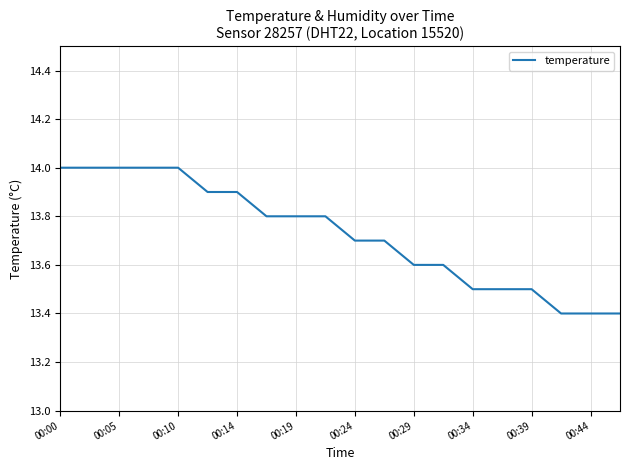

What is the smallest value displayed?

13.4